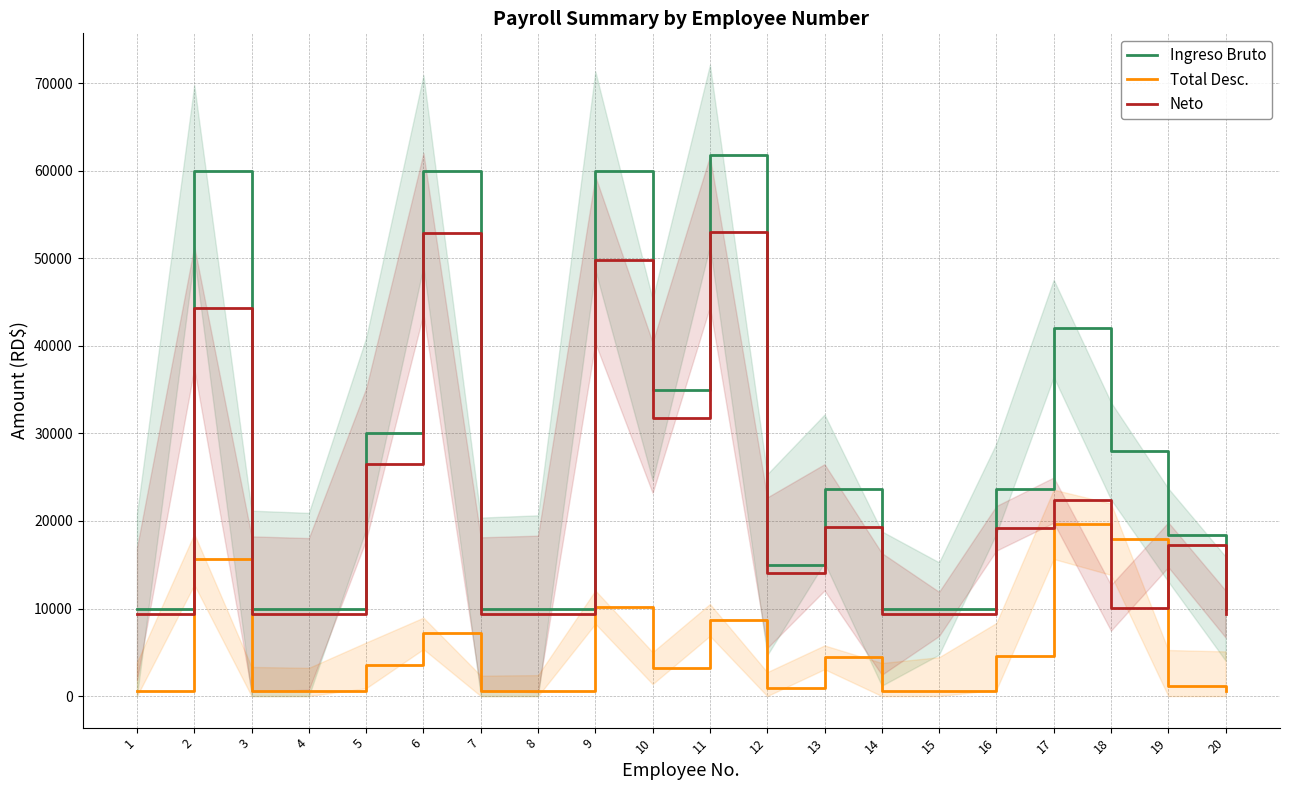

What is the greatest value displayed?

61760.0